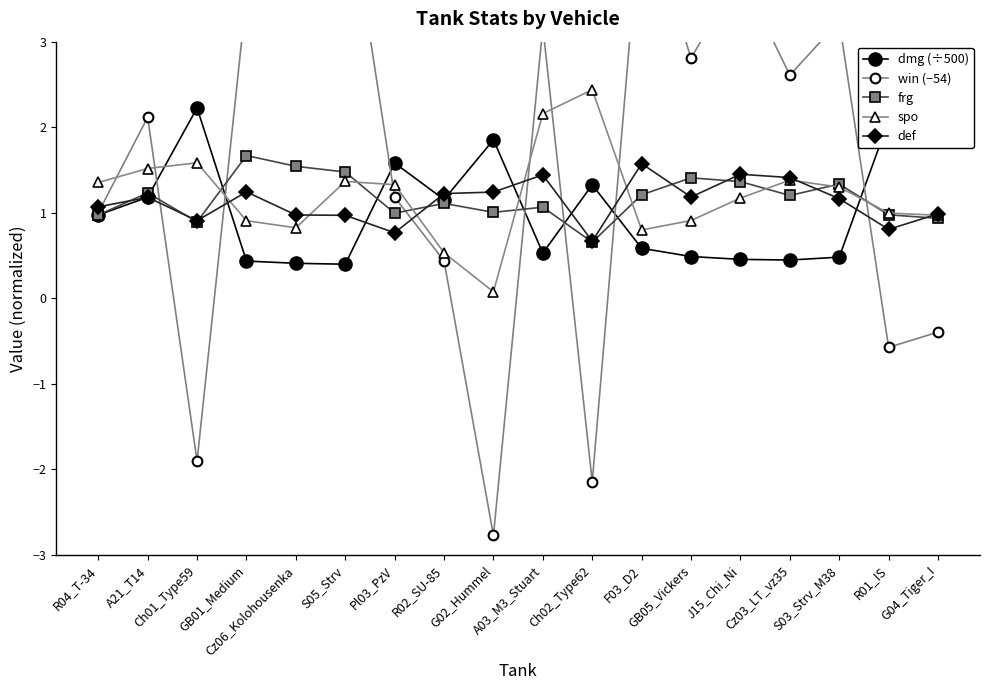

At which category is the sum across all series the highest?

S05_Strv